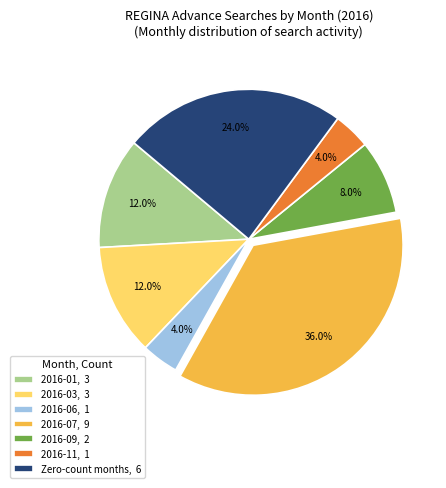

What percentage is NOT represented by 2016-09, 2?

92.0%